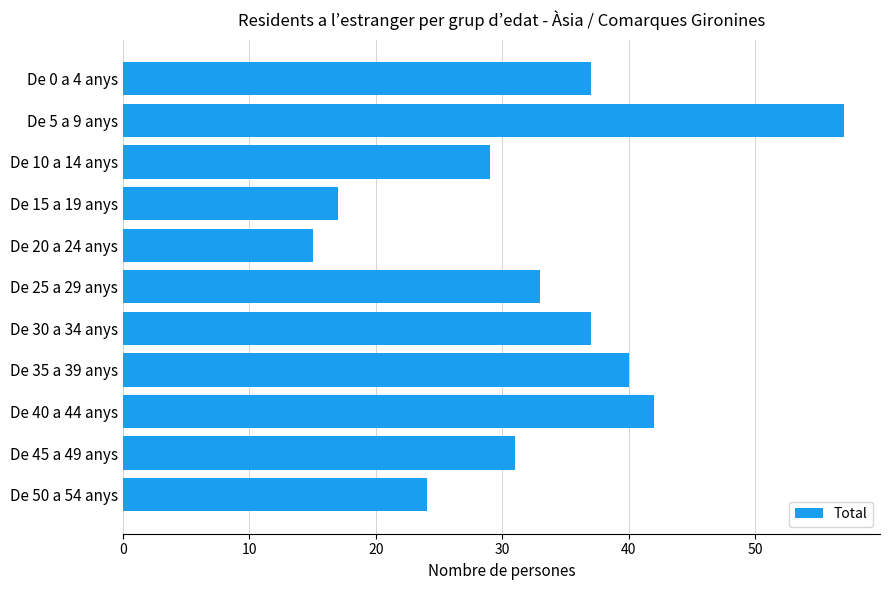

Which category has the highest value across all series?

De 5 a 9 anys